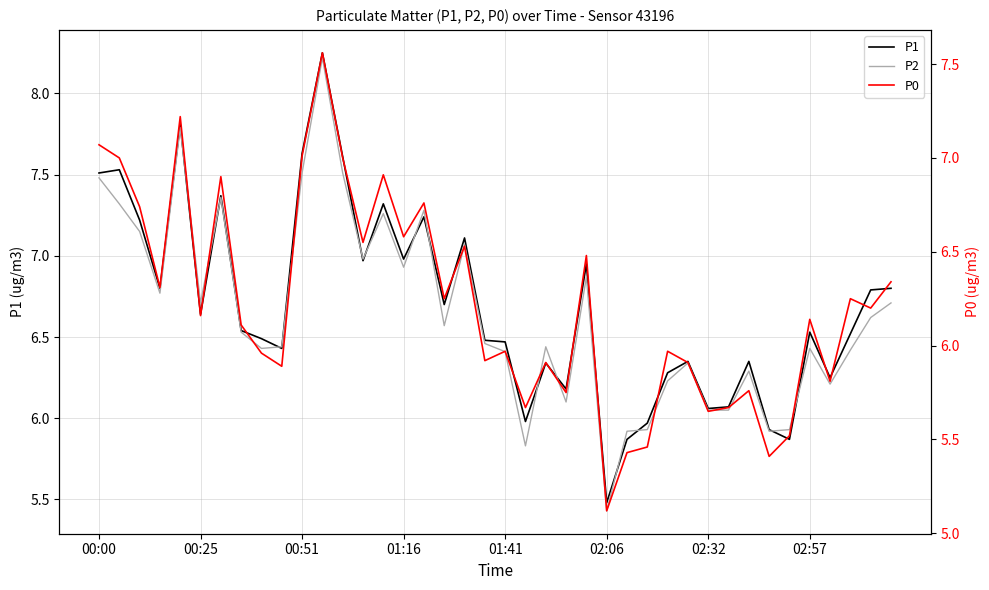

True or false: P1 has more than 1 points higher than both neighbors.

True